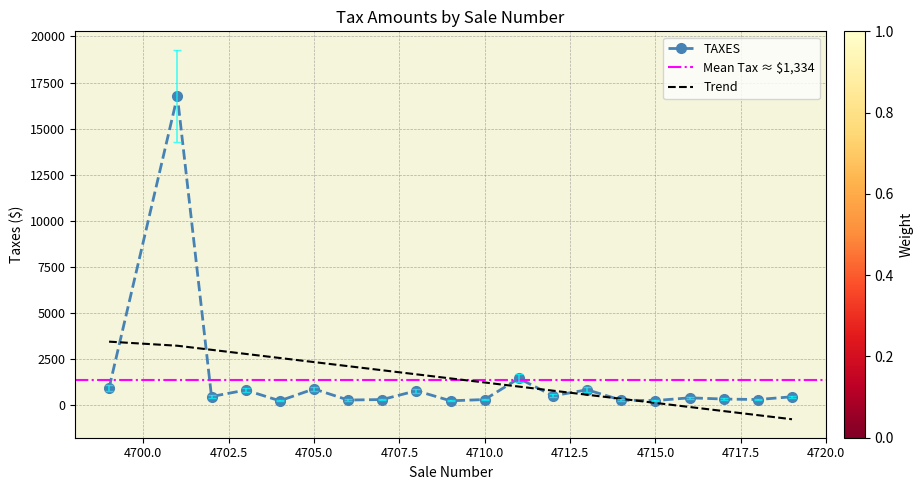

At which label is the value closest to 8496?

4711